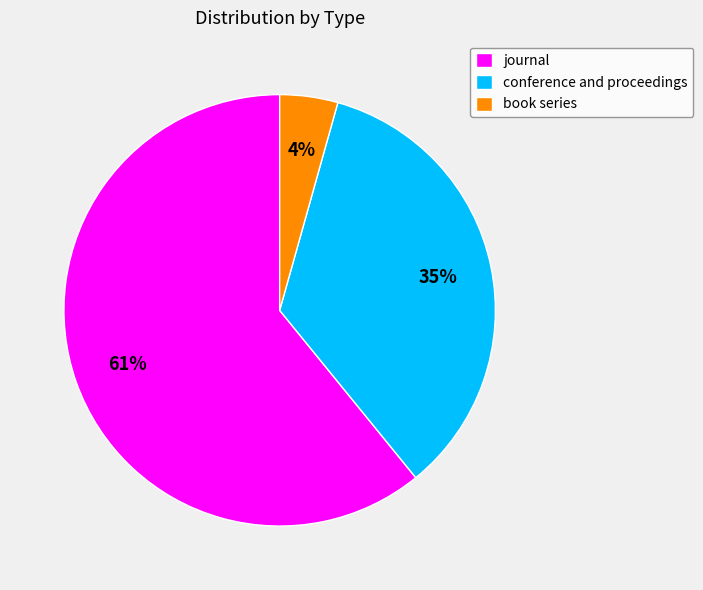

Which has a higher value, journal or book series?

journal